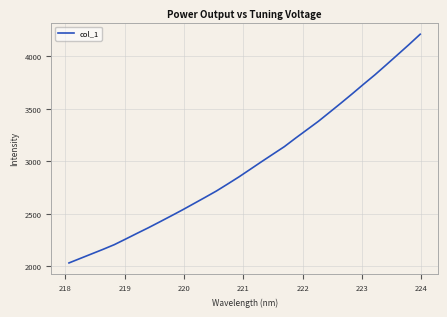

What is the difference between the maximum and minimum values?

2177.6